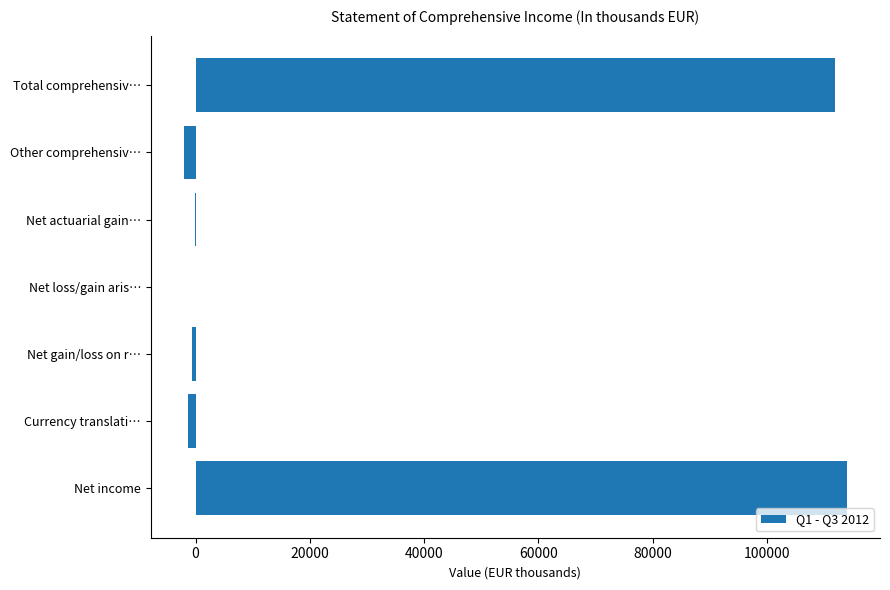

What is the greatest value displayed?

113985